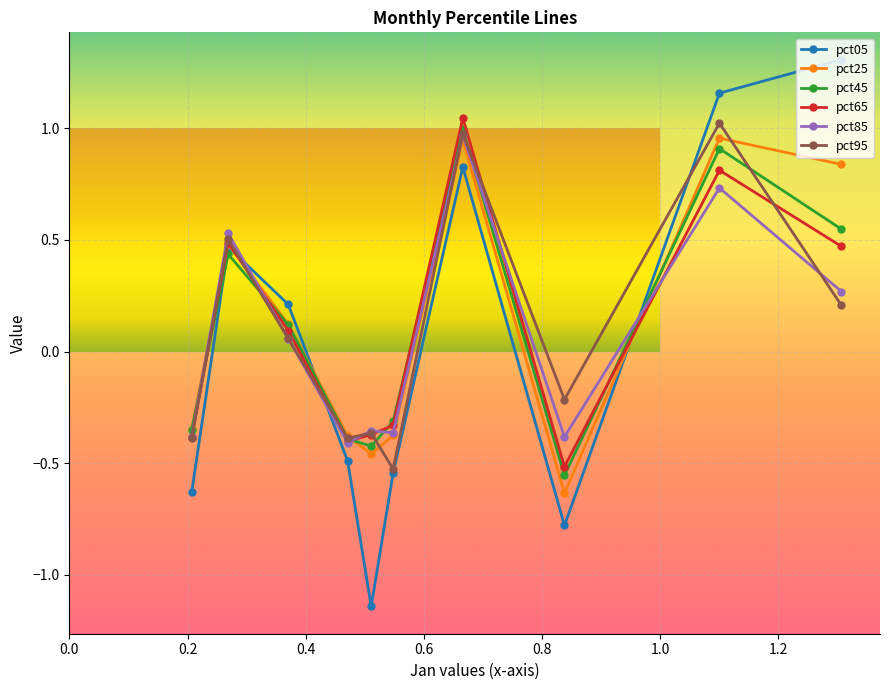

Which series has the widest spread of values?

pct05